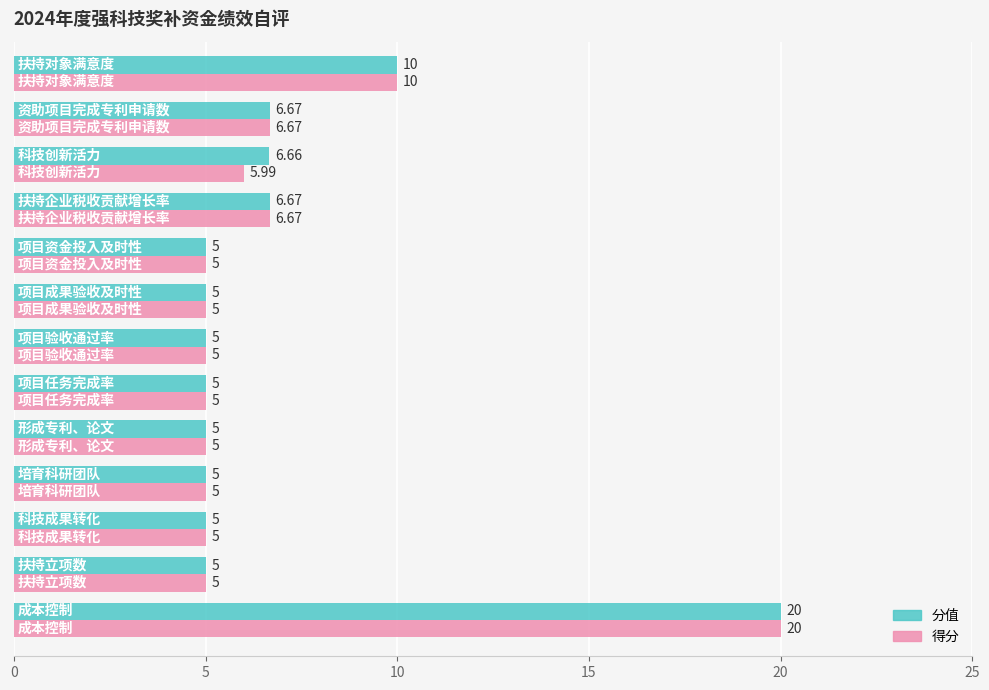

What is the highest value of the 分值 series?

20.0